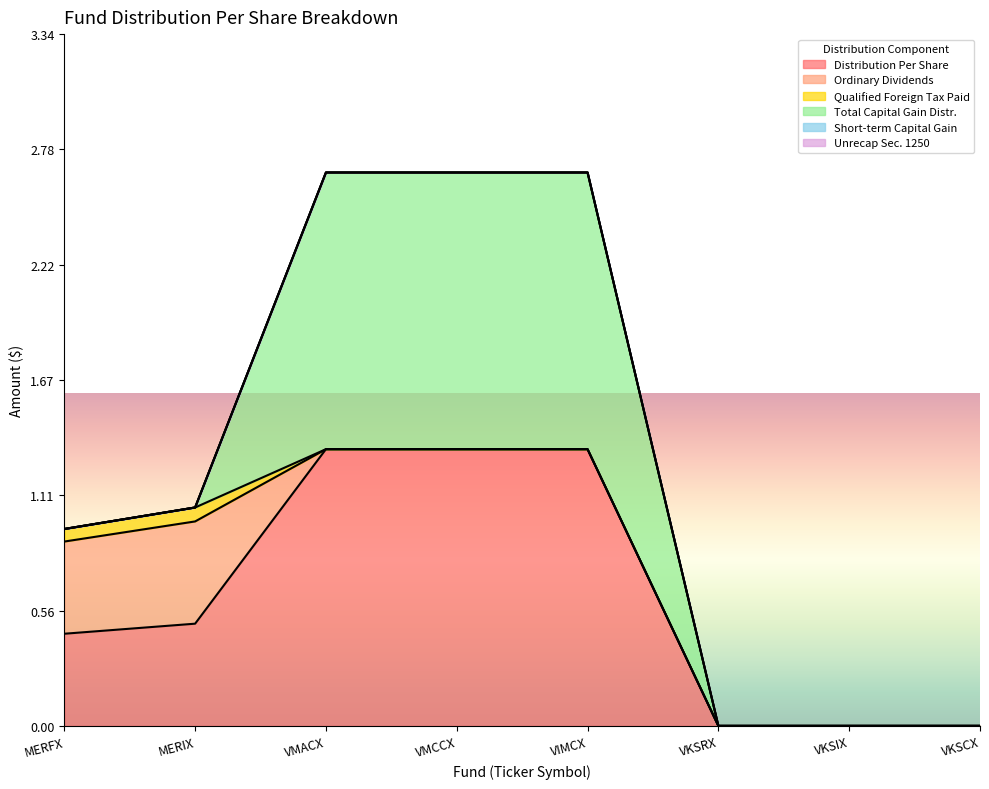

Which series has the largest total across all categories?

Distribution Per Share